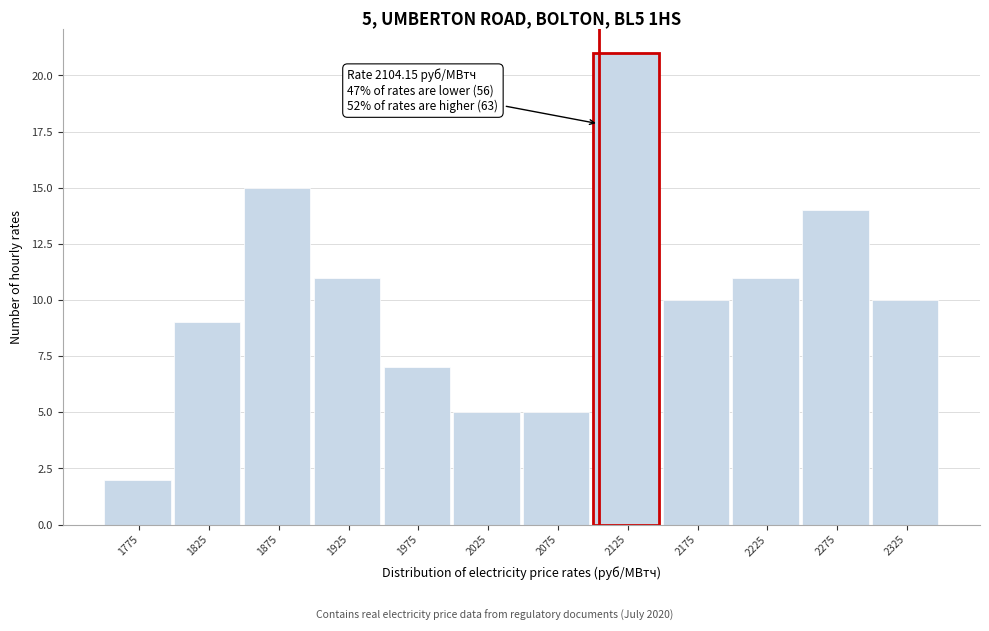

Which range on the x-axis has the tallest bar?

2100 to 2150